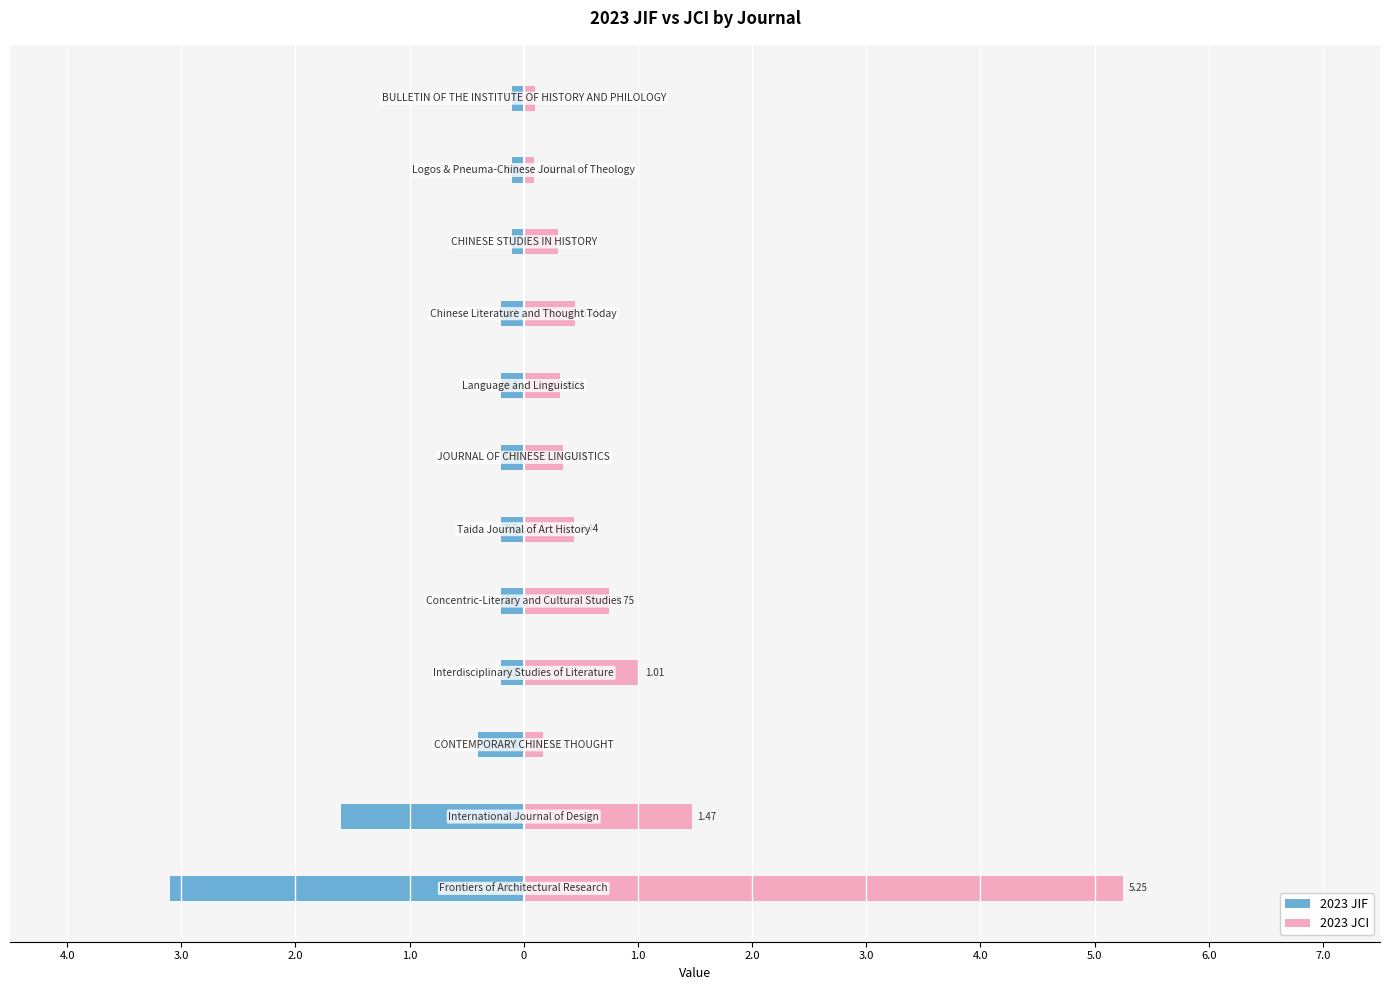

At how many categories does at least one series exceed -2?

12